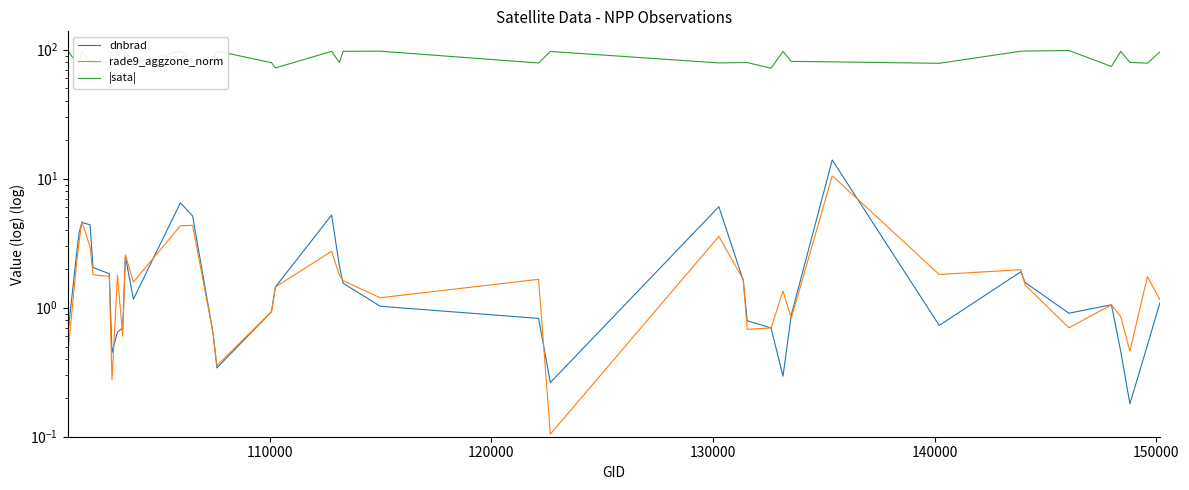

Is this an area chart (filled region under the line)?

No